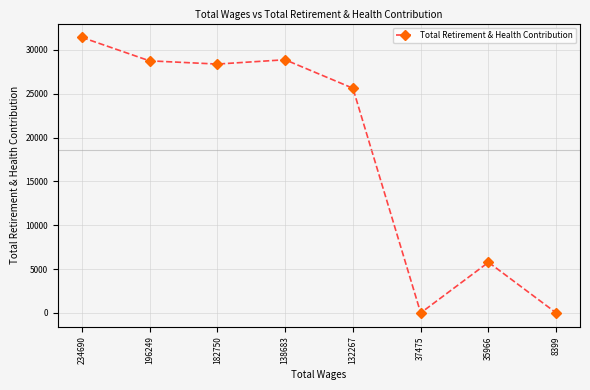

What is the ratio of the value at 138683 to the value at 132267?

1.1